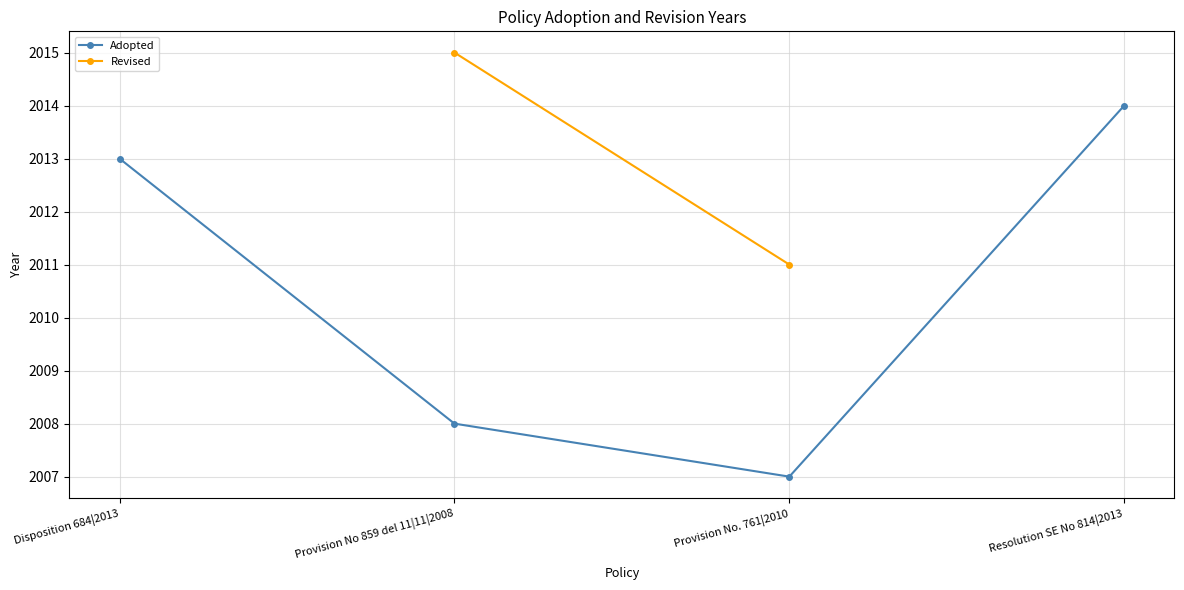

Between Provision No. 761|2010 and Disposition 684|2013, which is larger?

Disposition 684|2013